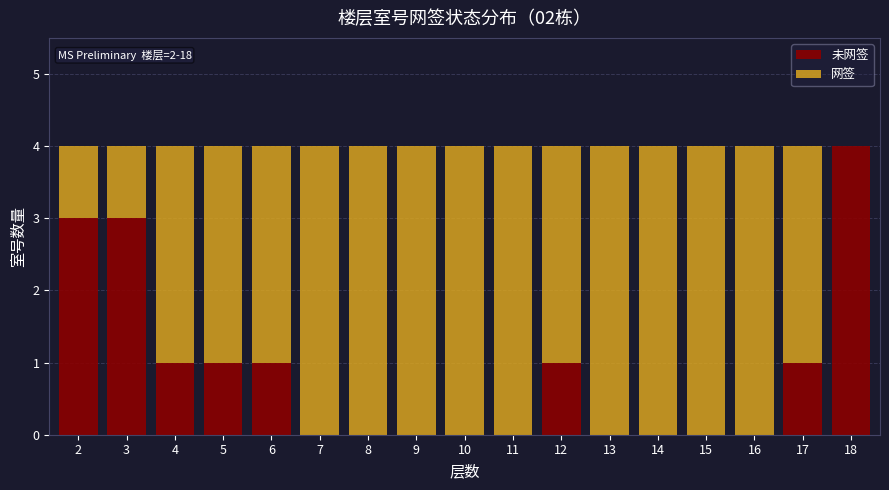

What is the total value across all series at 12?

4